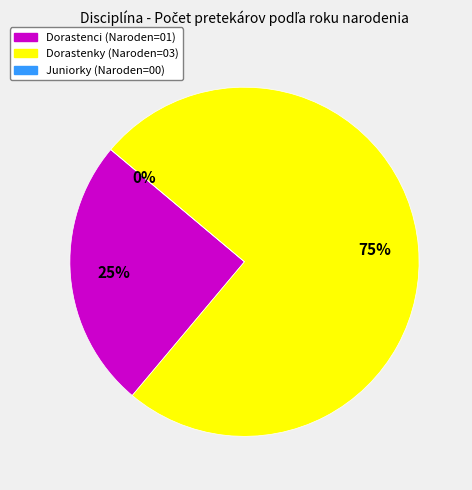

What percentage do chôdza dráha 3000 m - Dorastenky and chôdza dráha 3000 m - Juniorky together represent?

75.0%